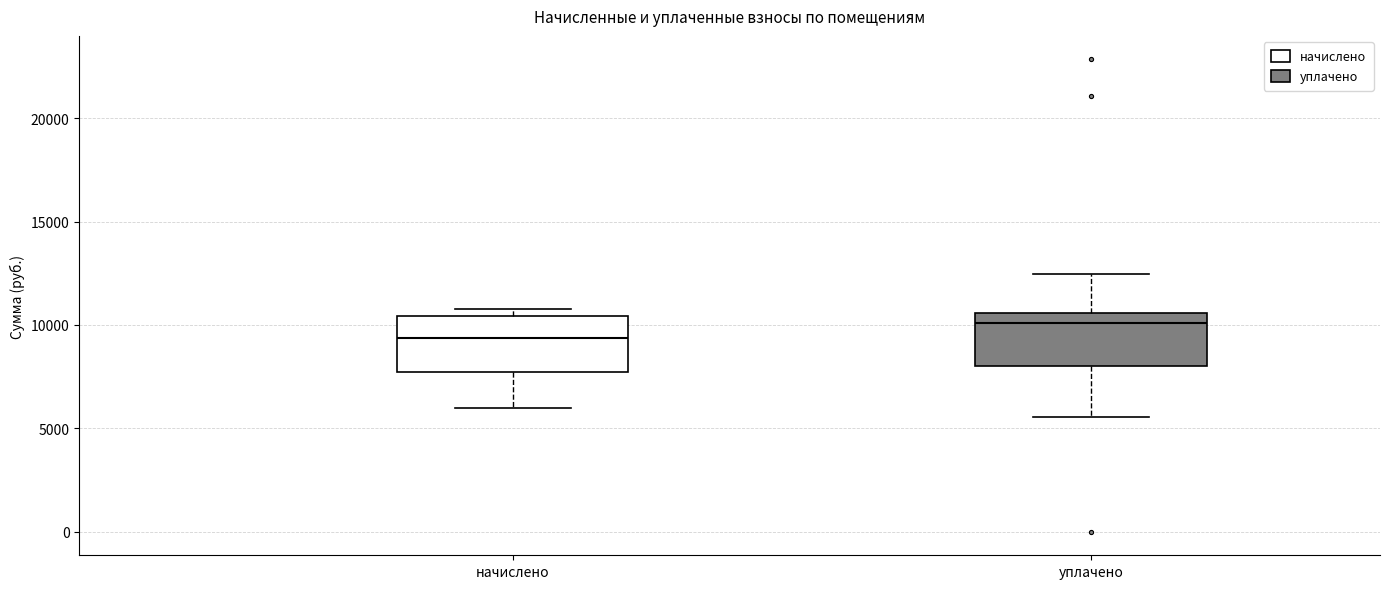

Which box has the lowest median line?

начислено